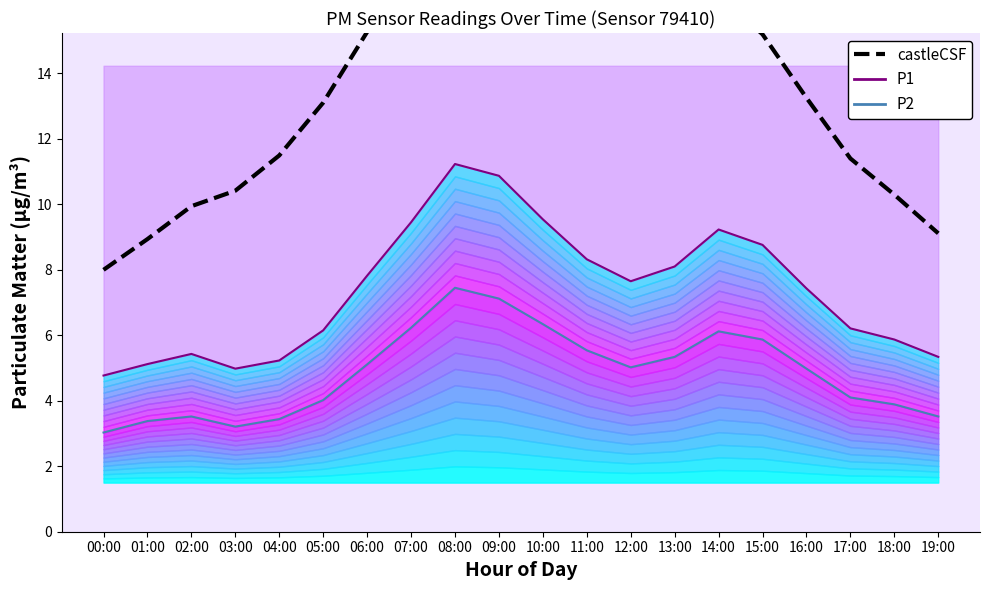

Where is the first local minimum for P1?

03:00